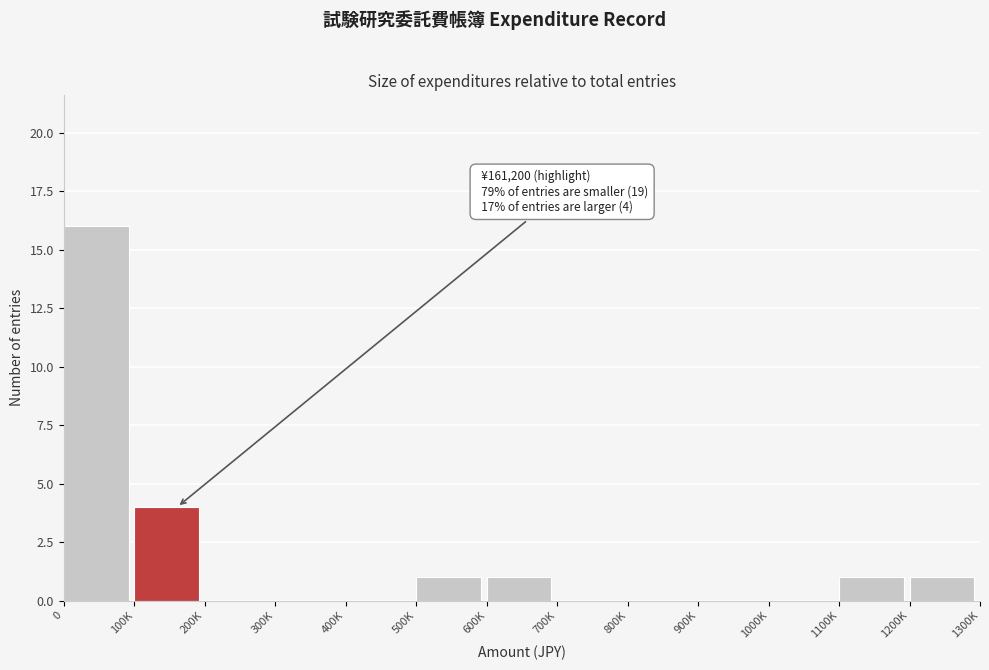

Reading right to left, list all the values displayed in this chart.

1200K=1	1100K=1	1000K=0	900K=0	800K=0	700K=0	600K=1	500K=1	400K=0	300K=0	200K=0	100K=4	0=16